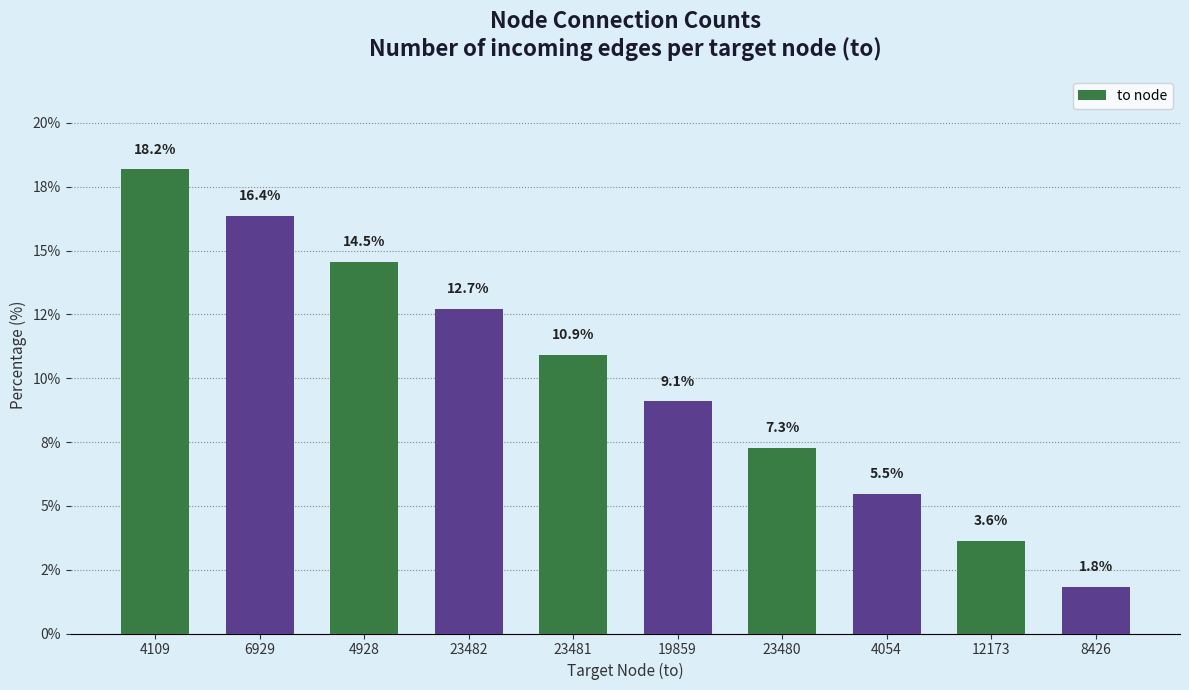

Which label corresponds to the smallest value in the chart?

8426